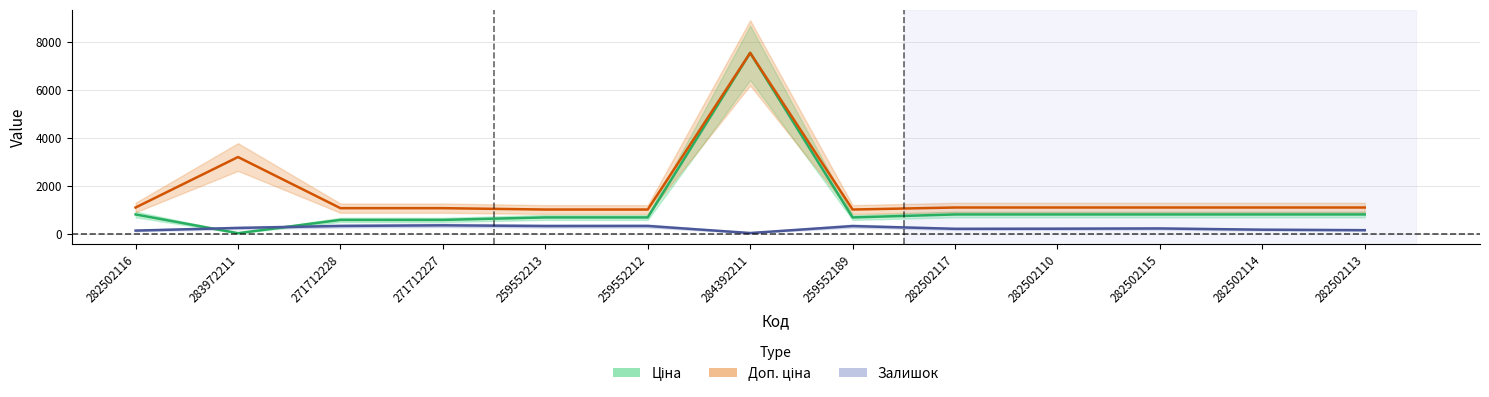

Count the number of categories in the chart.

13